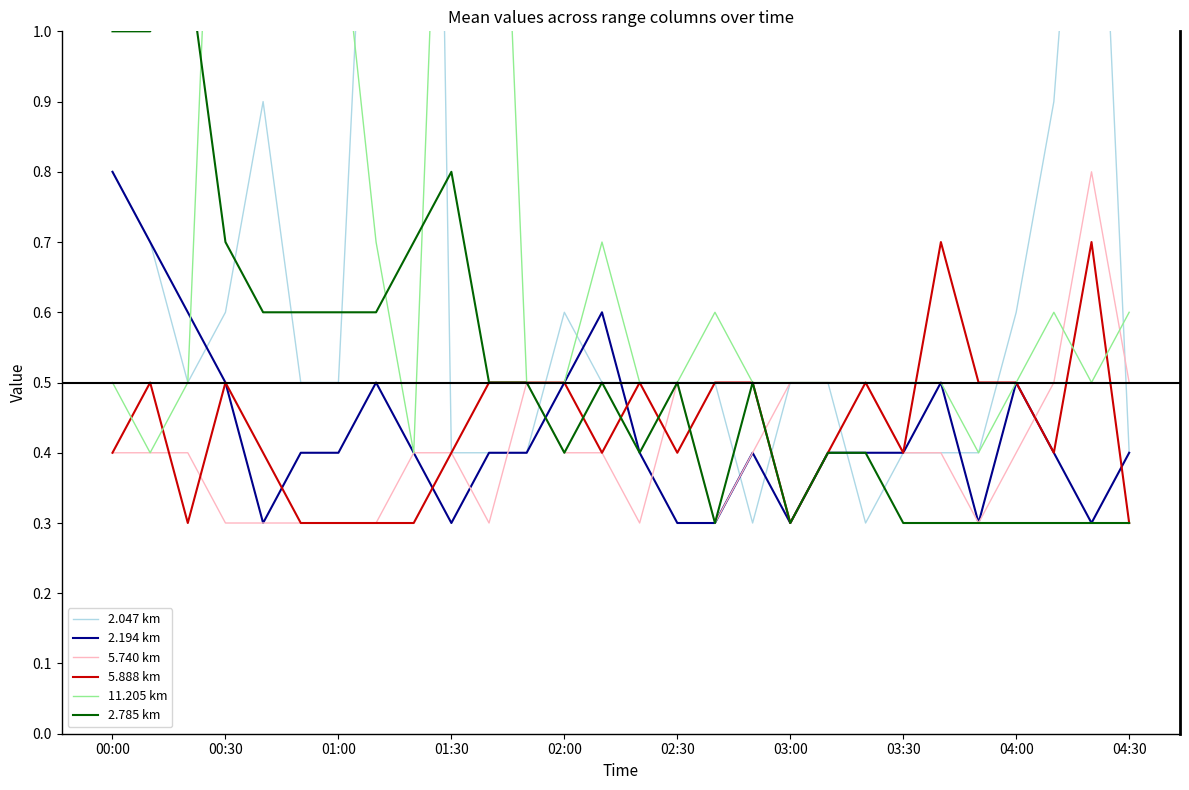

True or false: 5.888 km has a value of 0.4 at 00:00.

True